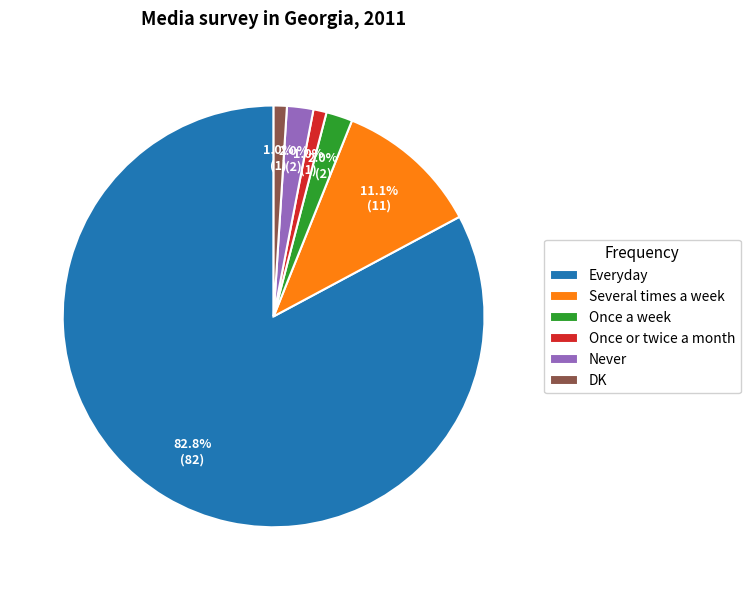

Count the number of slices in the pie.

6